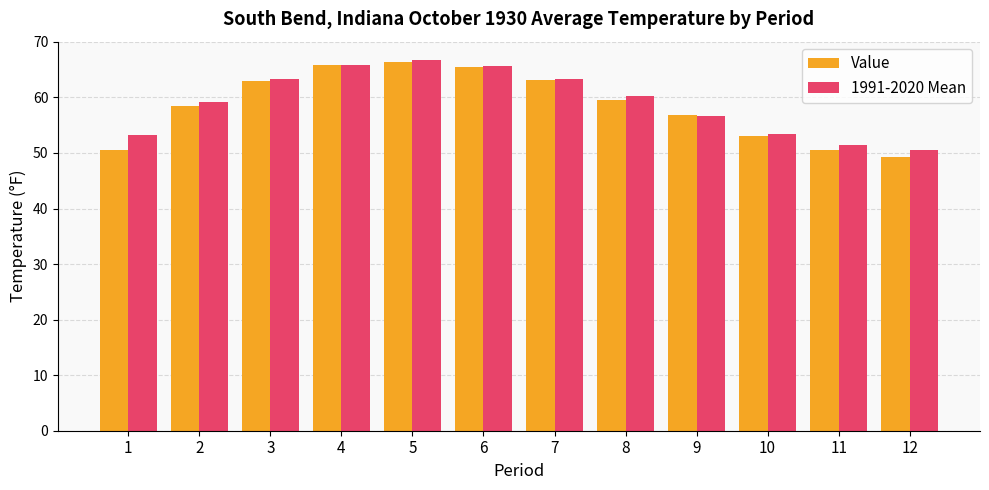

Between 6 and 10, which series saw the biggest shift?

Value